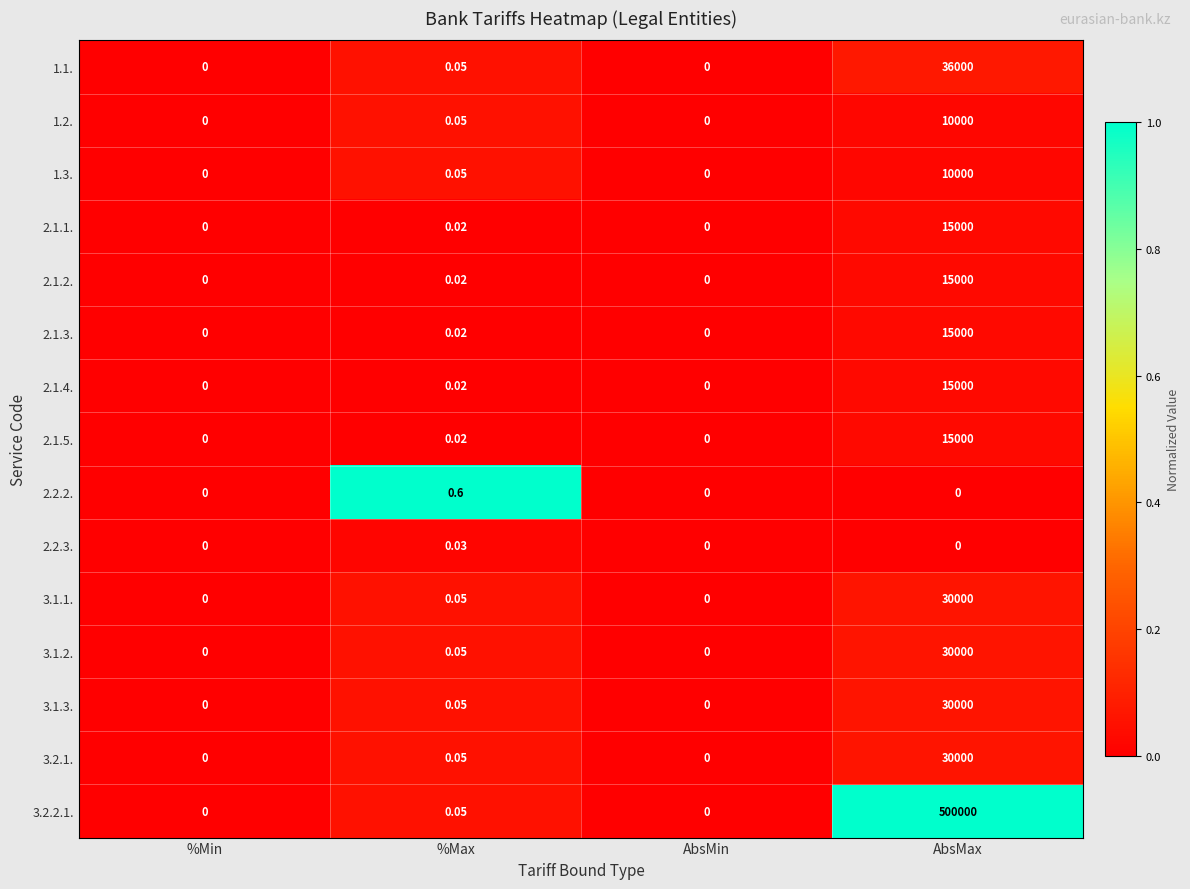

Is the value of 2.1.1. at %Max greater than the value of 3.1.3. at AbsMin?

Yes